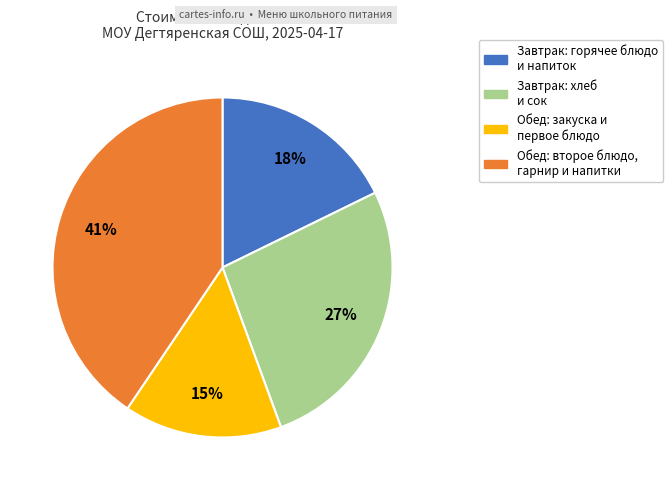

Is there a majority slice in this chart?

No